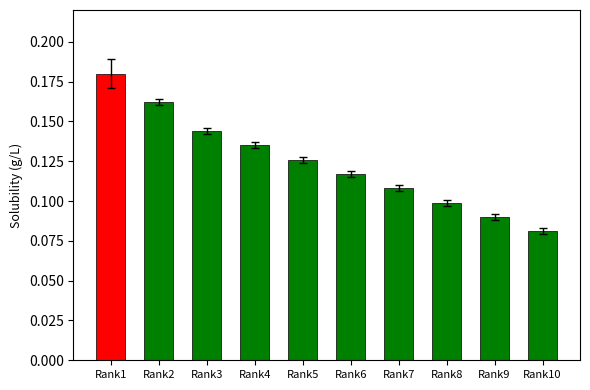

What is the sum of all values?

1.2